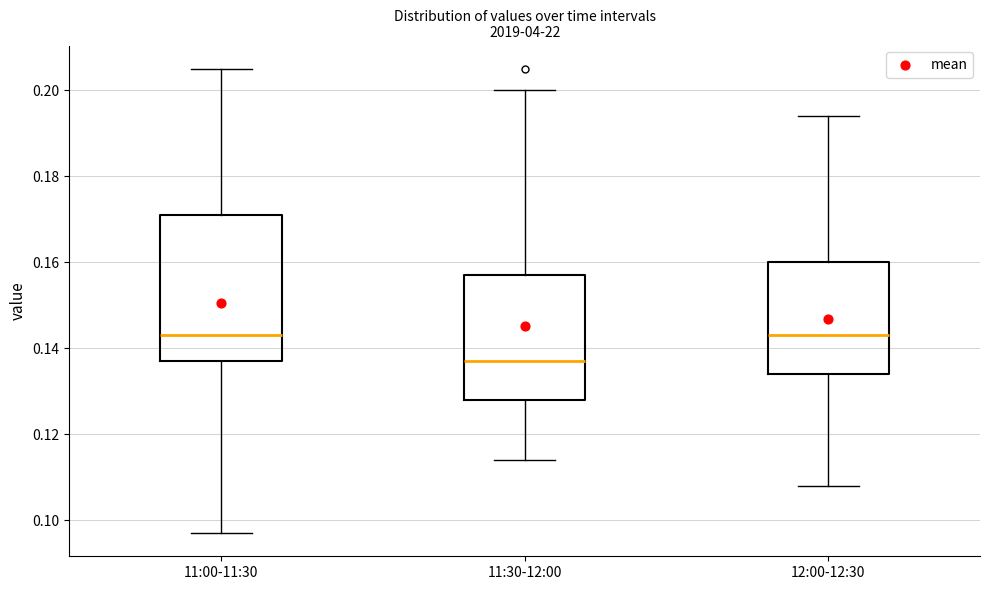

Reading left to right, read every box against the y-axis: the position of its median line, the range the box covers, and the ends of its whiskers. The values are not printed on the chart, so give them approximately, as read against the axis.

11:00-11:30: median 0.144, box 0.138 to 0.172, whiskers 0.098 to 0.206
11:30-12:00: median 0.138, box 0.128 to 0.158, whiskers 0.114 to 0.200
12:00-12:30: median 0.144, box 0.134 to 0.160, whiskers 0.108 to 0.194